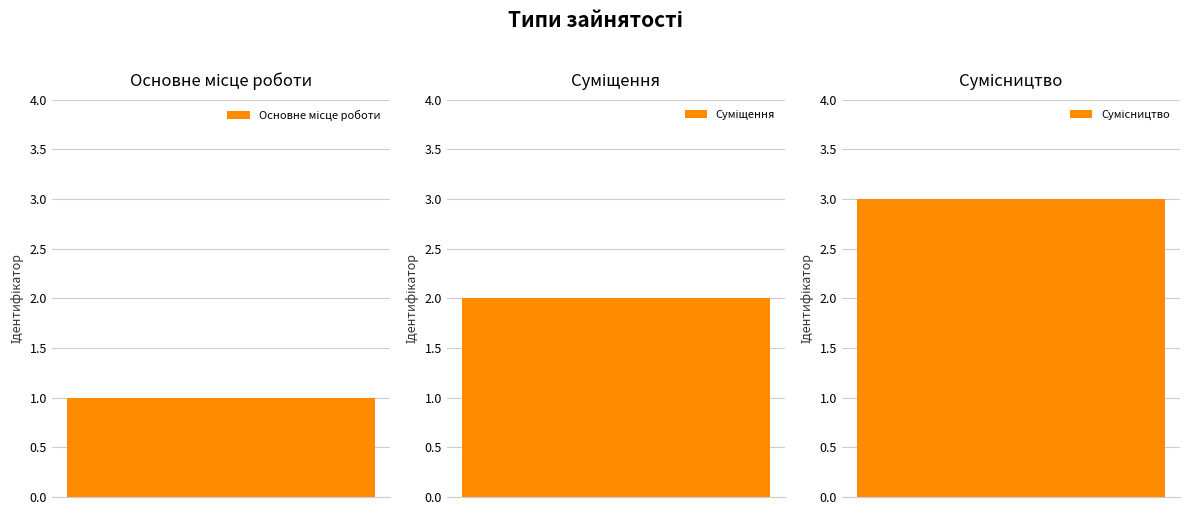

What is the label of the 3rd bar from the left?

Сумісництво